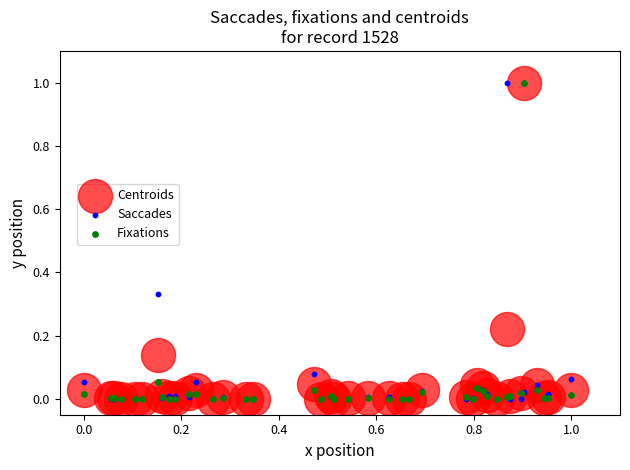

What are all the series names shown in the legend?

Centroids, Saccades, Fixations